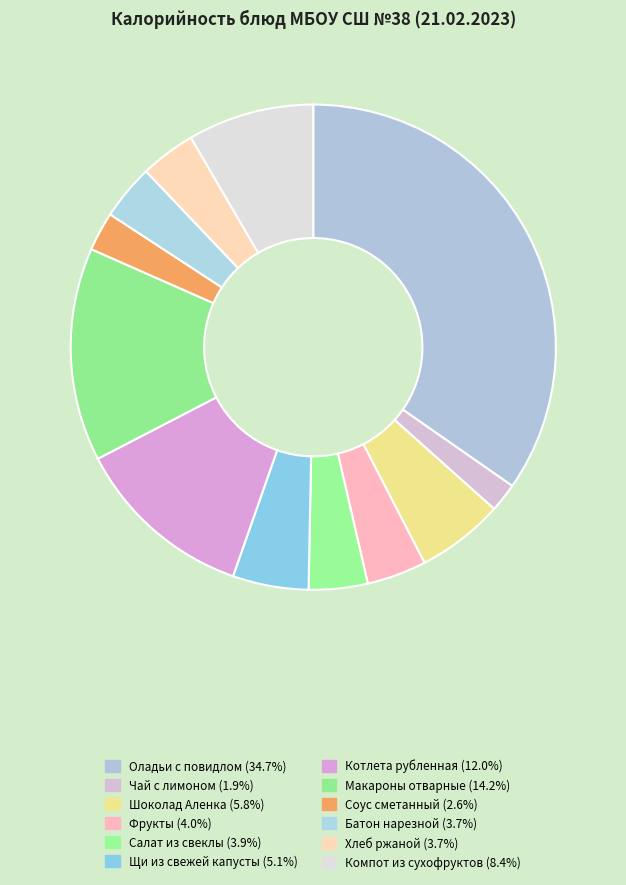

True or false: Хлеб ржаной accounts for 1% of the total.

False